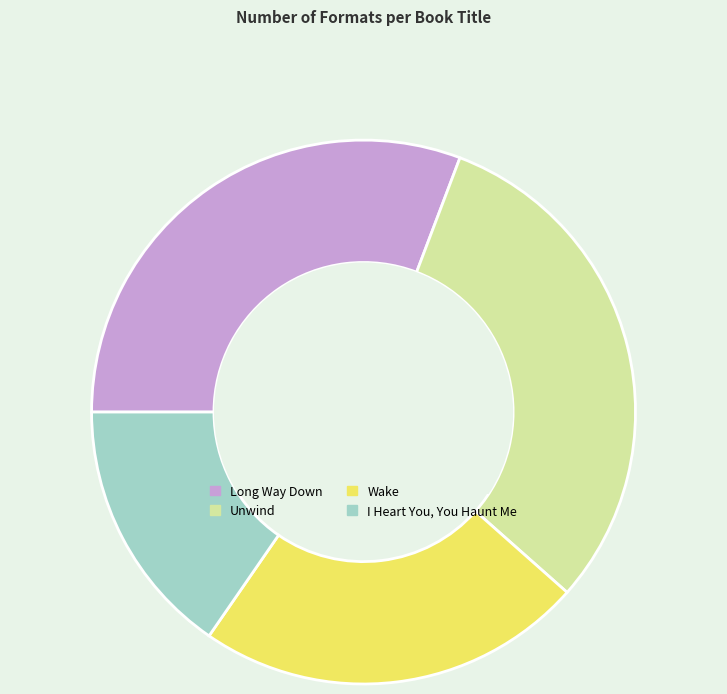

Which category has the smallest portion of the pie?

I Heart You, You Haunt Me